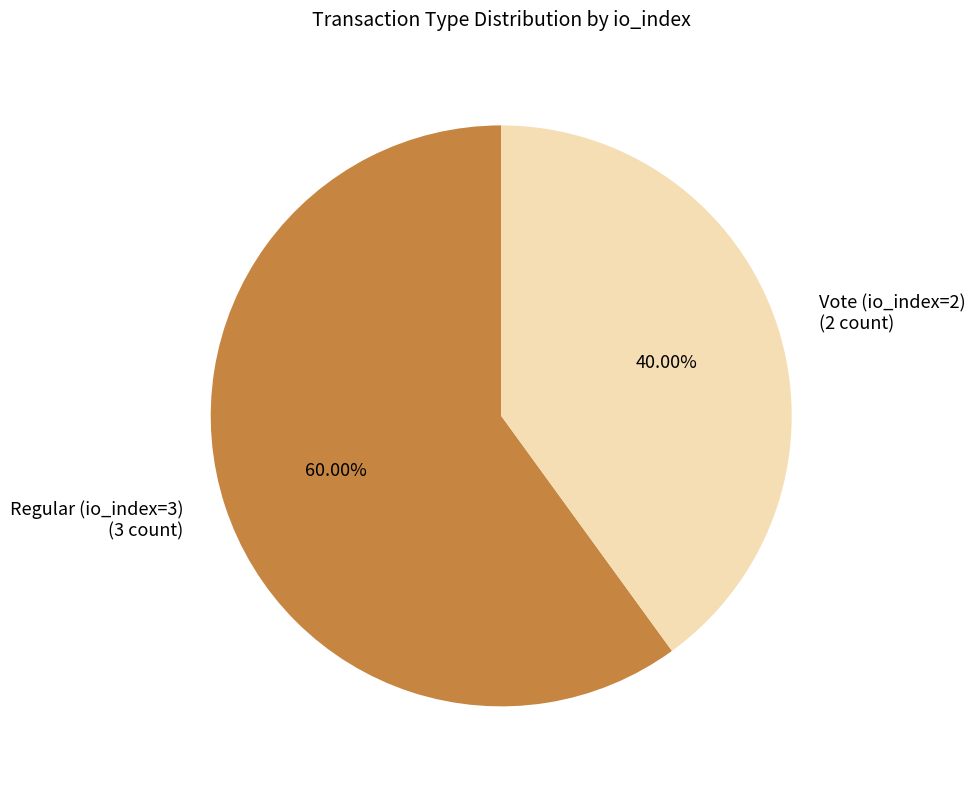

Is Vote (io_index=2) the majority of the pie?

No